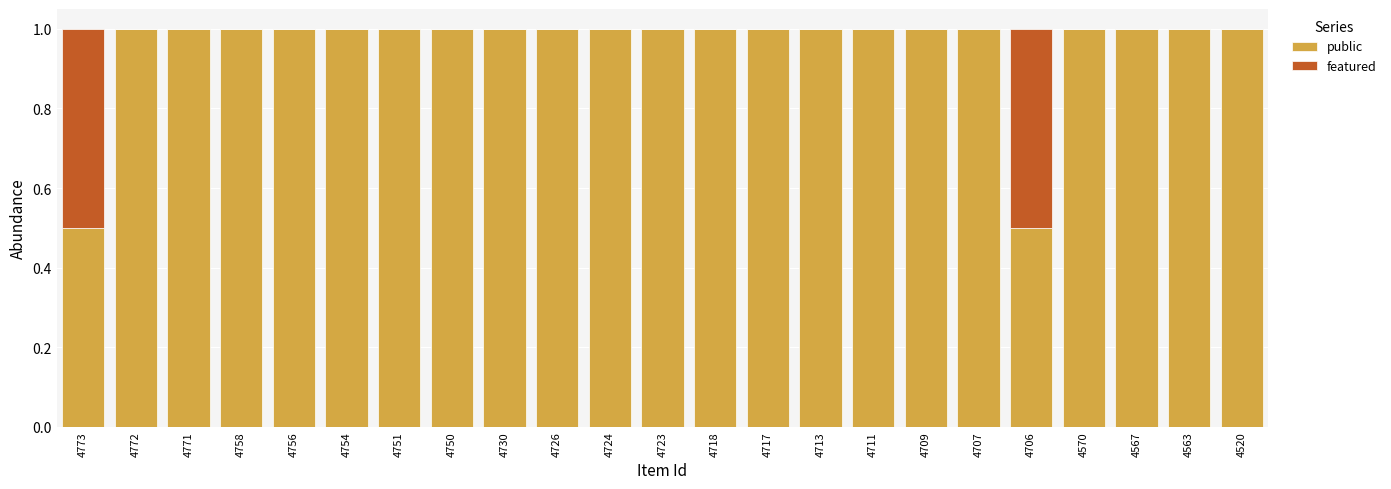

The public series shows 1.0 at 4730. True or false?

True